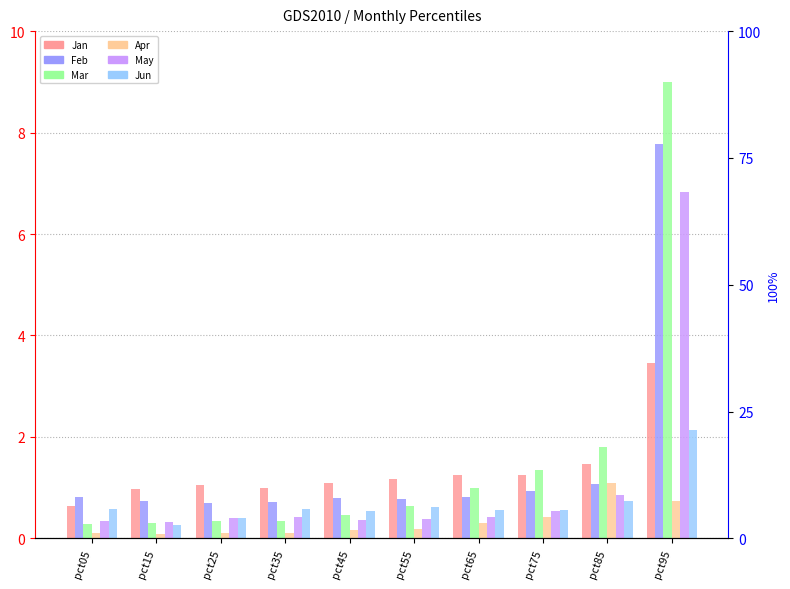

Is it true that May equals 0.5 at pct75?

True